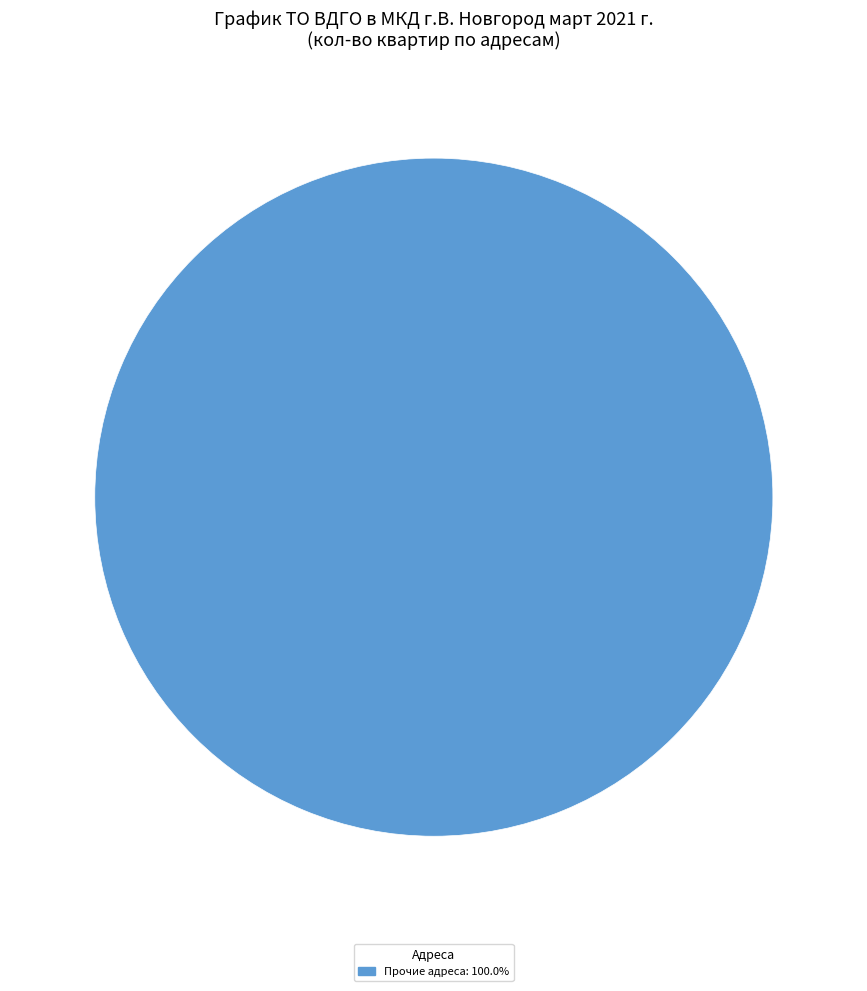

How many slices are in this pie chart?

1